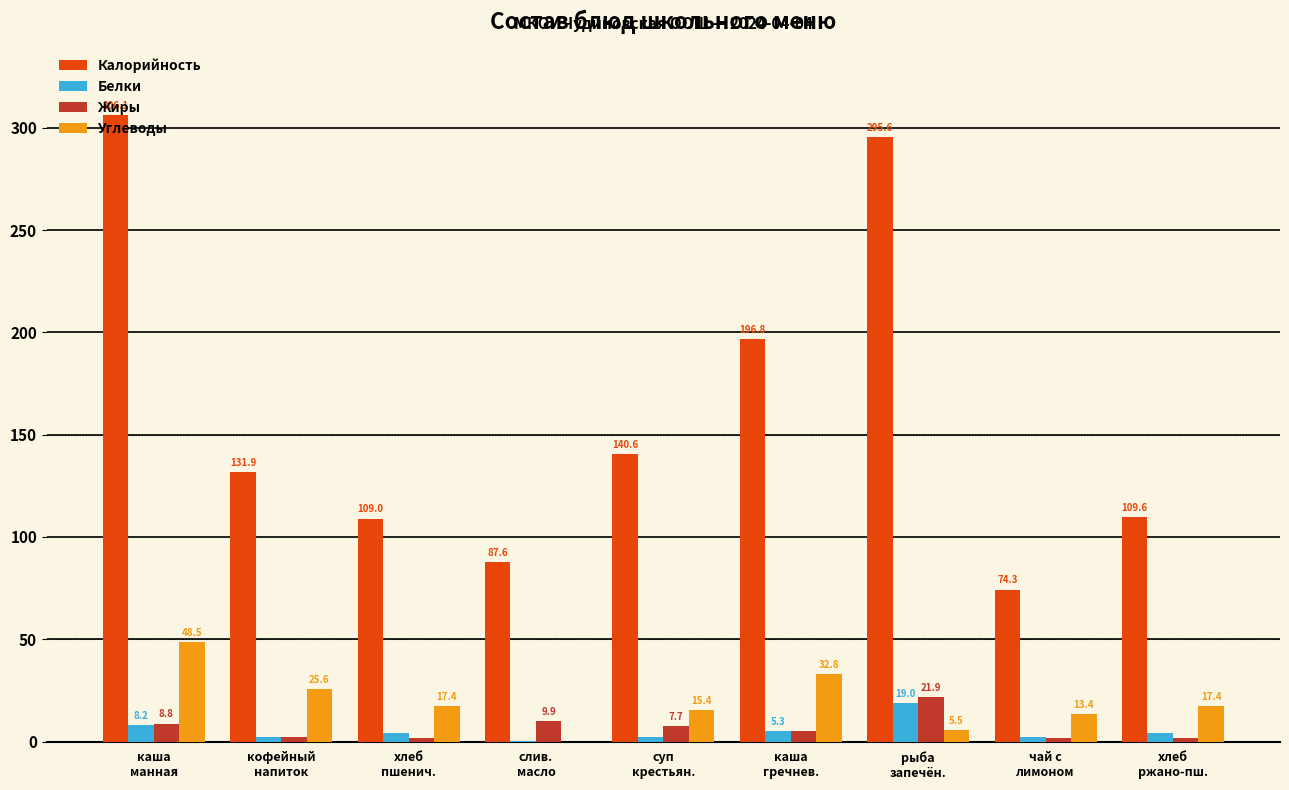

True or false: Жиры has a value of 21.9 at рыба
запечён..

True